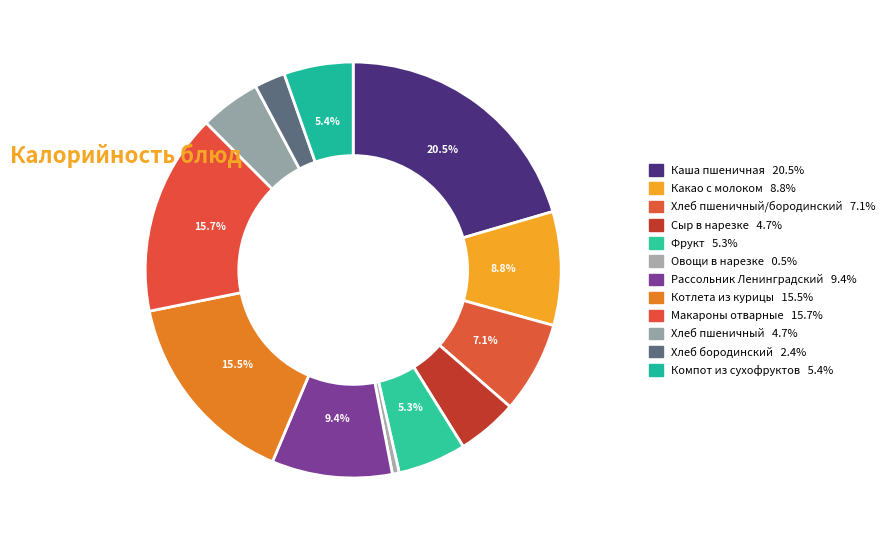

Count the number of slices in the pie.

12